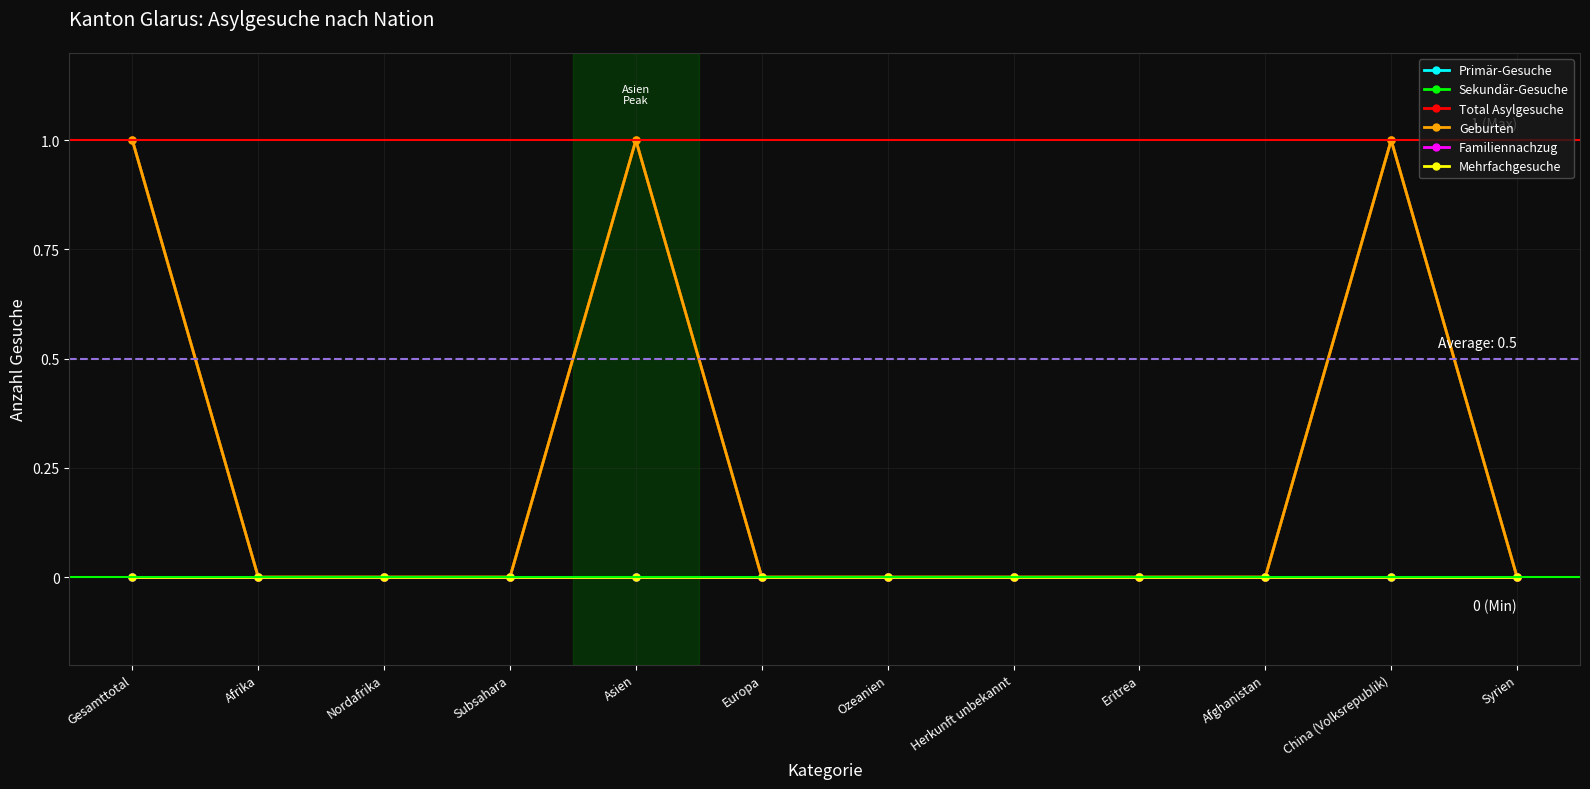

True or false: Total Asylgesuche has more than 0 points higher than both neighbors.

True